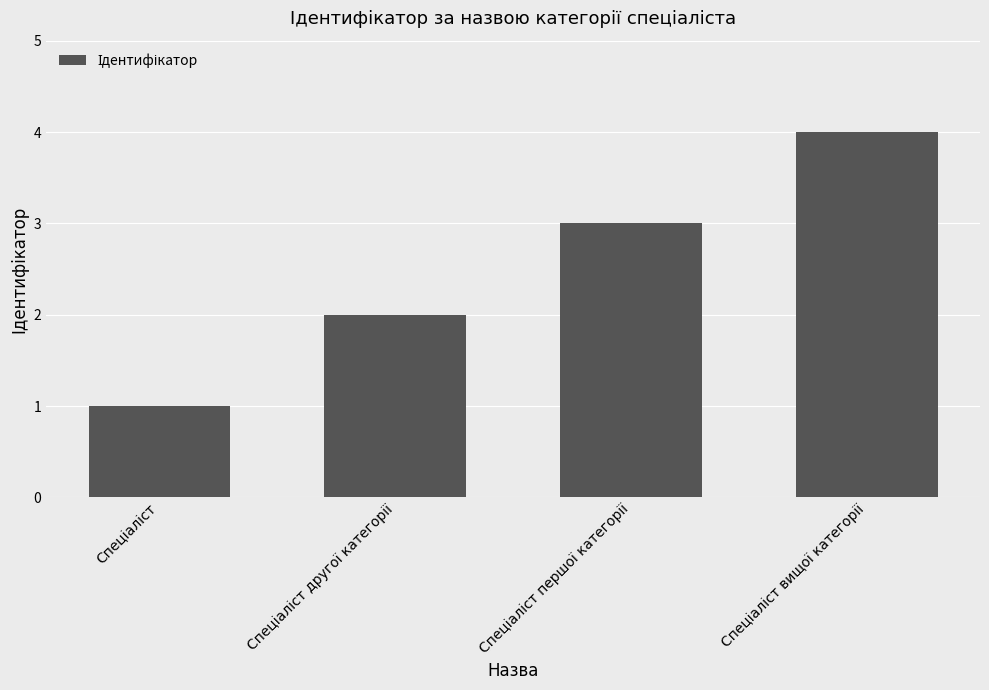

What is the sum of all values?

10